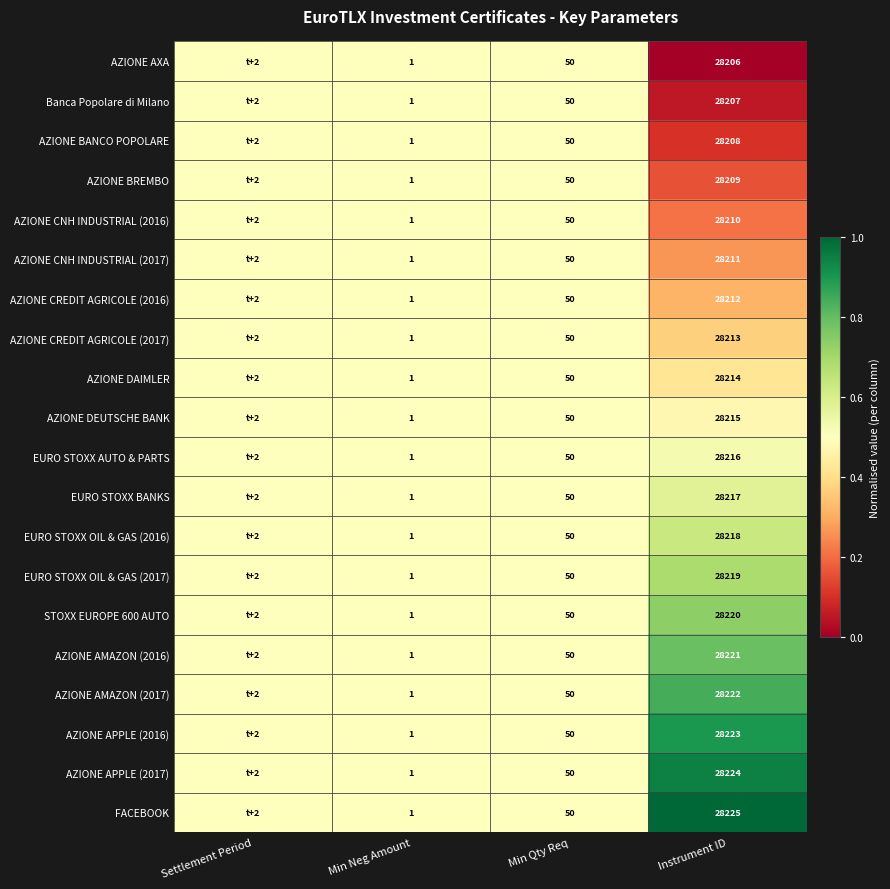

Which series changed the most between Min Qty Req and Instrument ID?

FACEBOOK